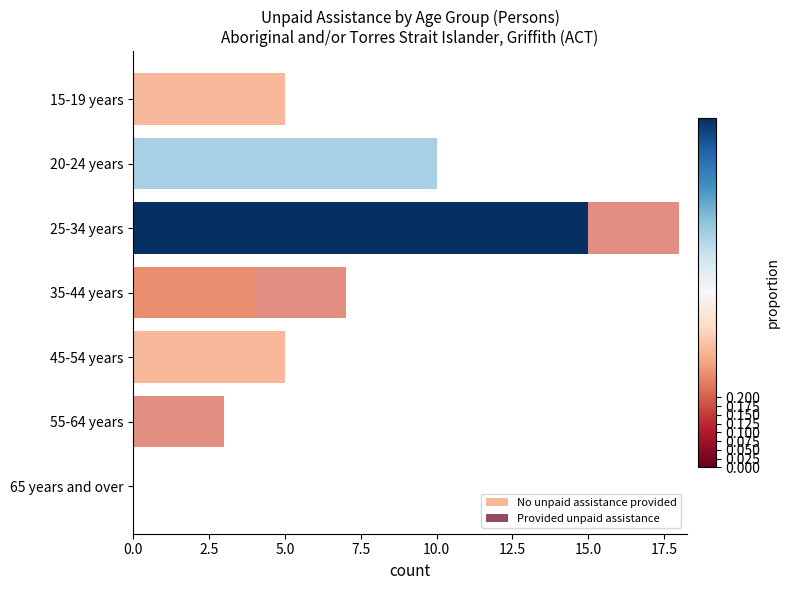

How many data points in No unpaid assistance provided are above 5?

2